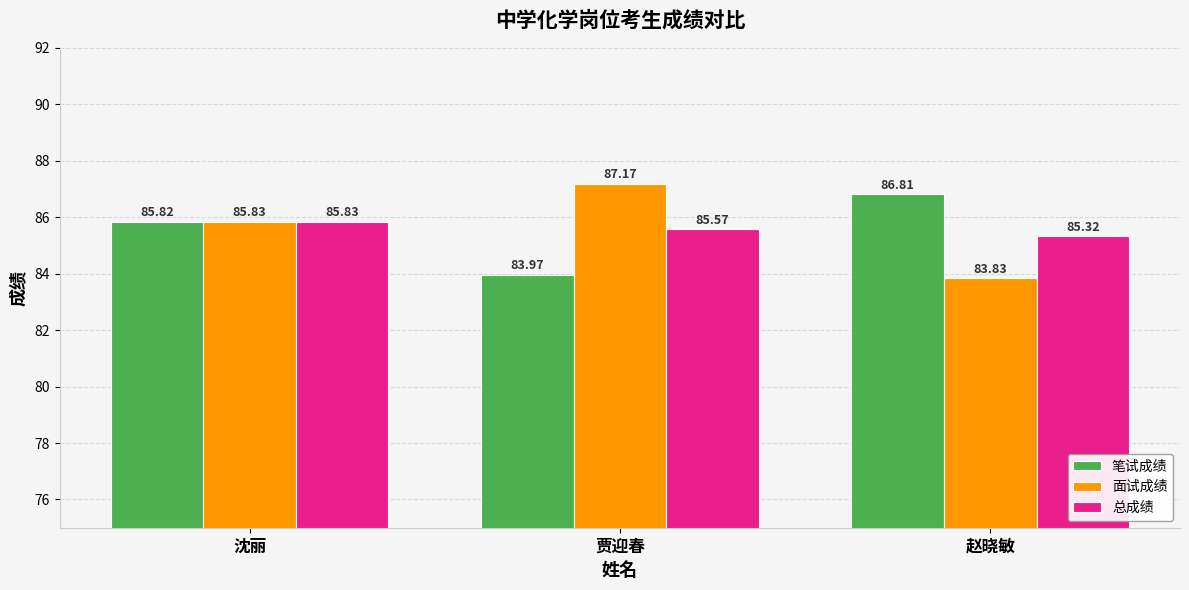

Does the chart contain any negative values?

No